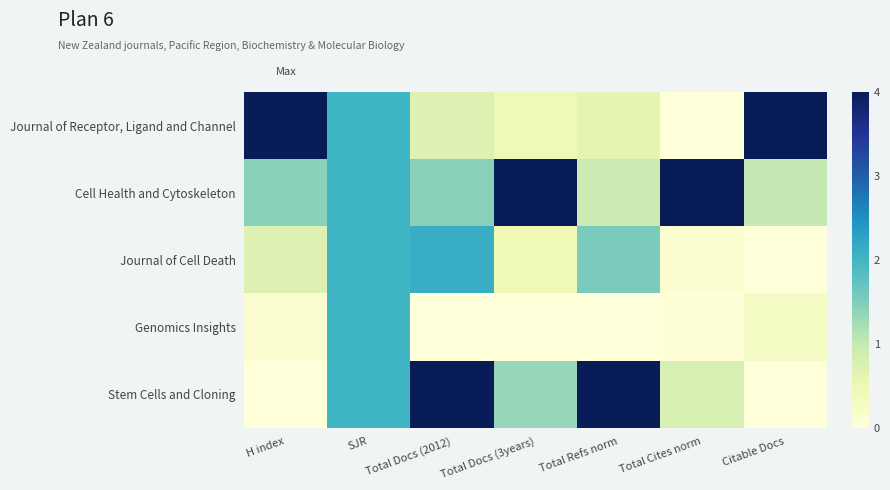

What is the spread (max minus min) of values at Citable Docs?

4.0